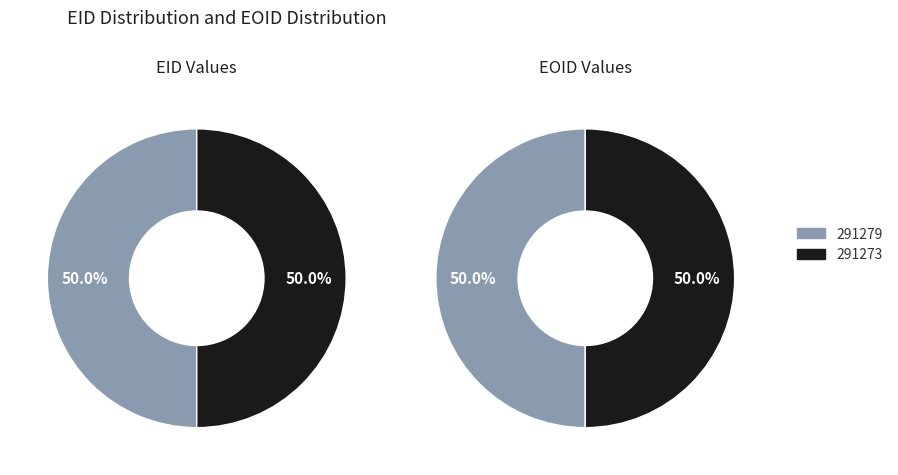

What is the change in value from 291279 to 291273?

-6